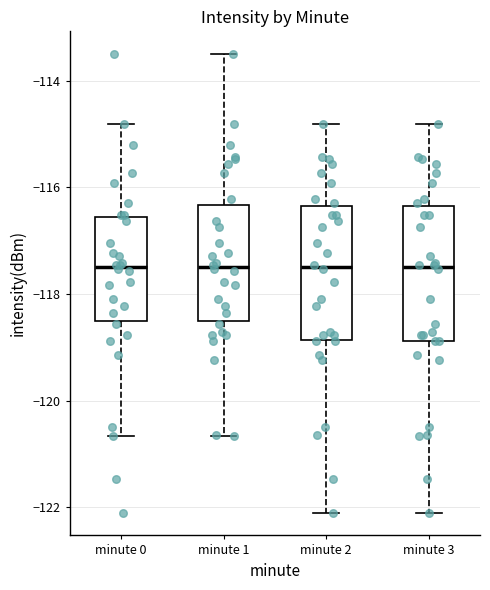

Reading left to right, read every box against the y-axis: the position of its median line, the range the box covers, and the ends of its whiskers. The values are not printed on the chart, so give them approximately, as read against the axis.

minute 0: median -117.4, box -118.6 to -116.6, whiskers -120.6 to -114.8
minute 1: median -117.4, box -118.6 to -116.4, whiskers -120.6 to -113.6
minute 2: median -117.4, box -118.8 to -116.4, whiskers -122.0 to -114.8
minute 3: median -117.4, box -118.8 to -116.4, whiskers -122.0 to -114.8